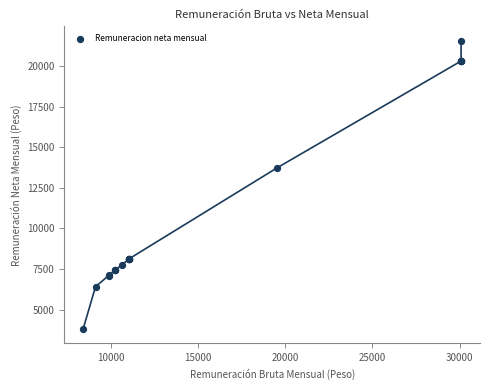

What Y value in the scatter plot is closest to 12695?

13731.5